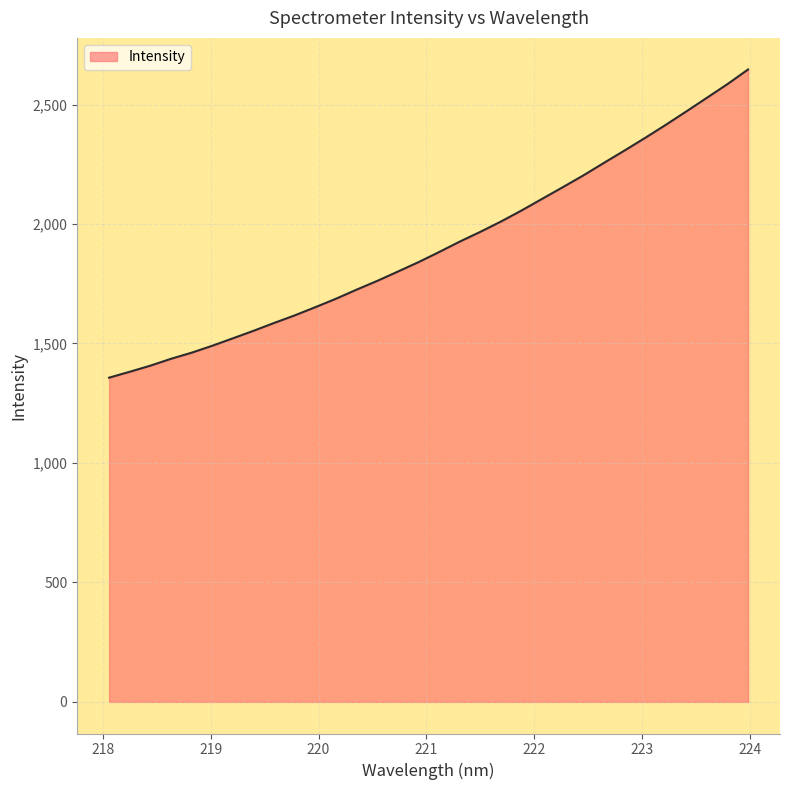

What is the difference between the maximum and minimum values?

1289.8